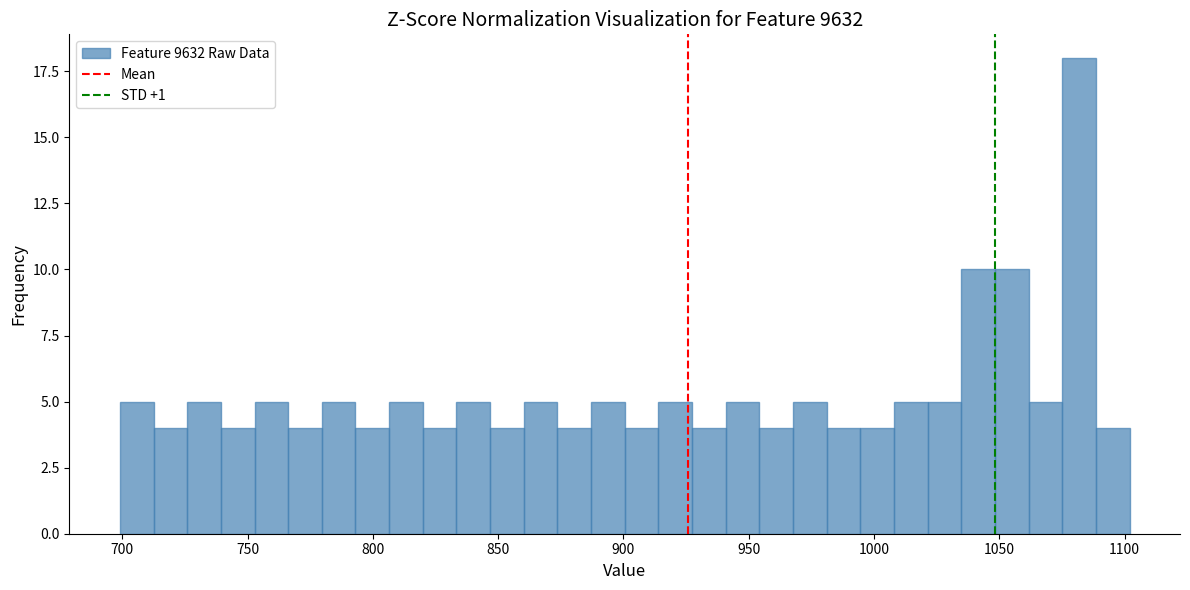

Around what value on the x-axis is the tallest bar? Give the approximate position of its centre, as read against the axis.

1080